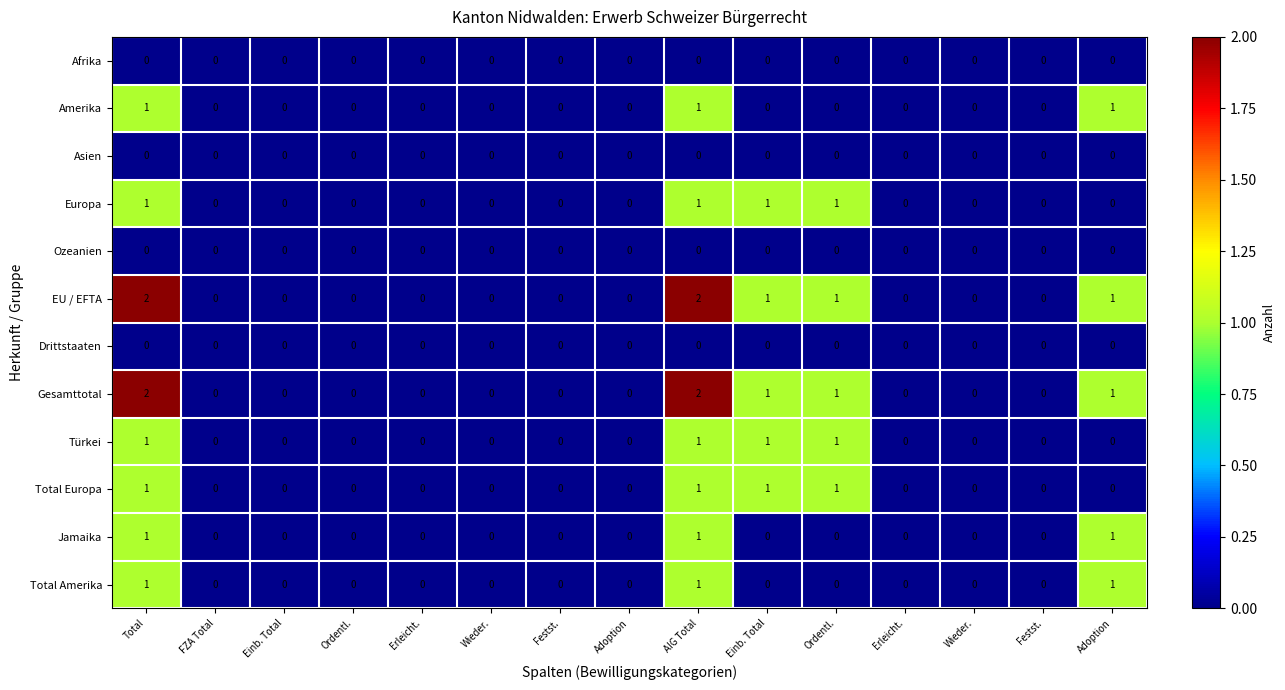

How many data points does each series have?

15